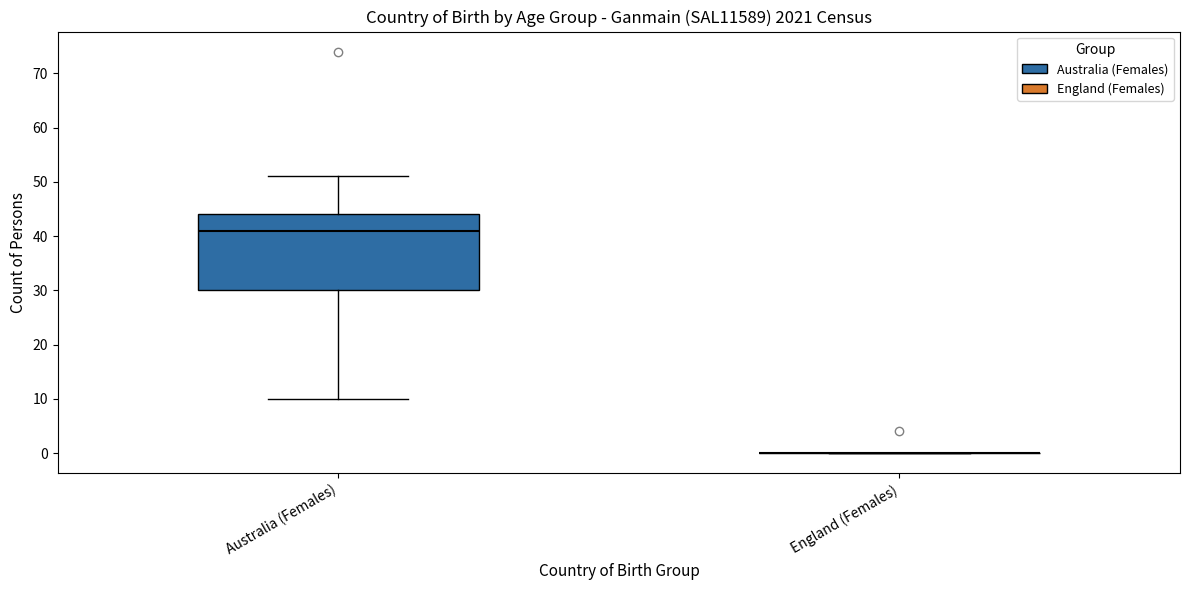

Reading left to right, transcribe this box plot: for each box, give where its median line is, the range the box spans, and where its two whiskers end, as read against the y-axis. The values are not printed on the chart, so give them approximately, as read against the axis.

Australia (Females): median 41, box 30 to 44, whiskers 10 to 51
England (Females): box collapsed to a line at 0, whiskers 0 to 0